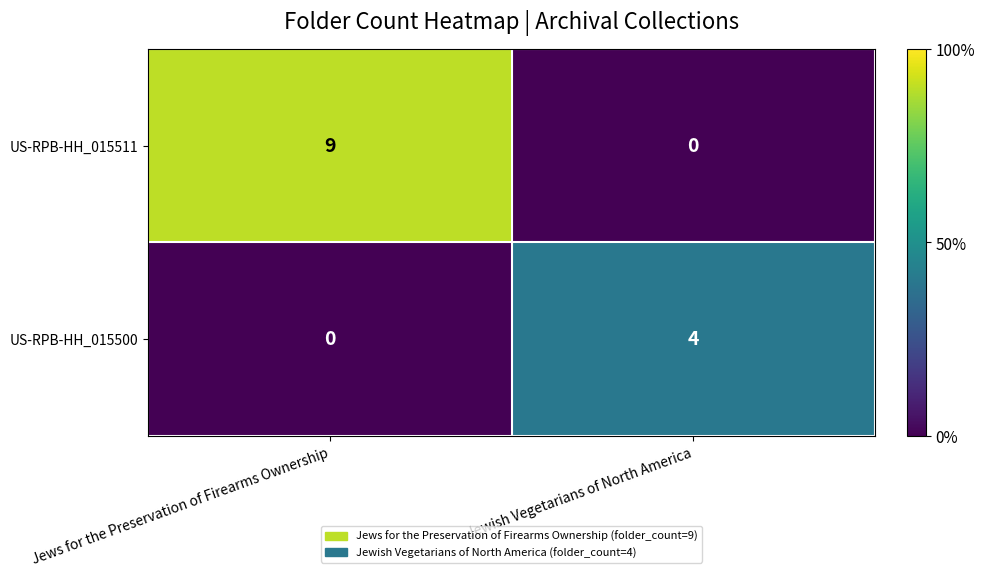

What is the total value across all series at Jewish Vegetarians of North America?

4